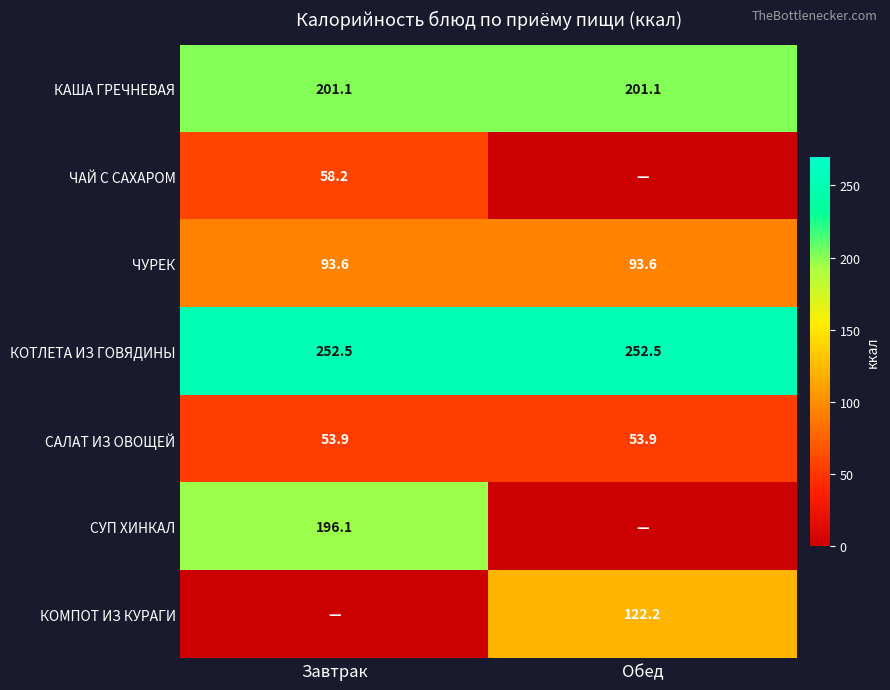

What is the average value of the ЧУРЕК series?

93.6